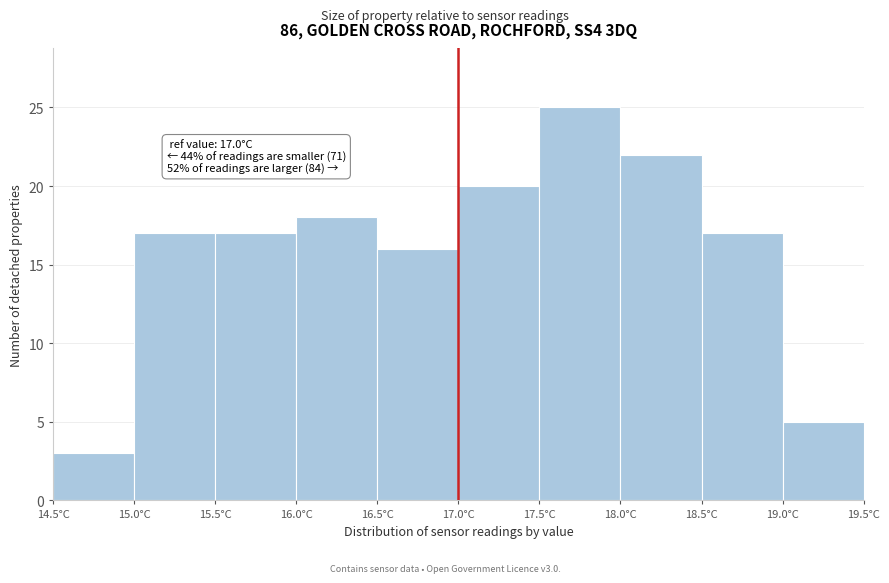

Which range on the x-axis has the tallest bar?

17.5 to 18.0